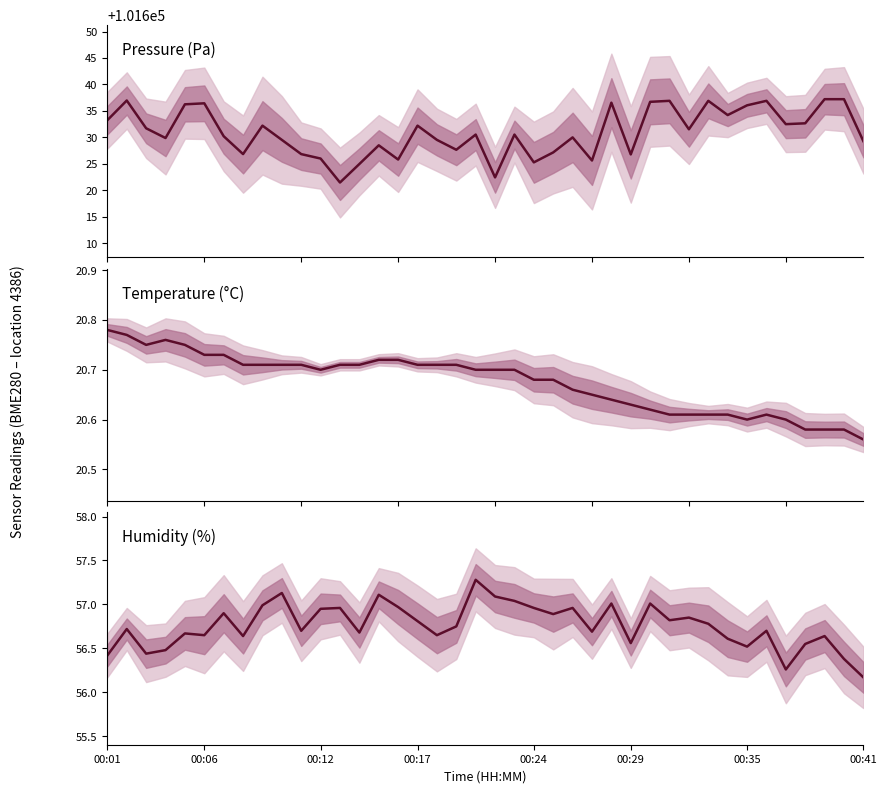

What is the sum of all Humidity (%) values?

2270.4